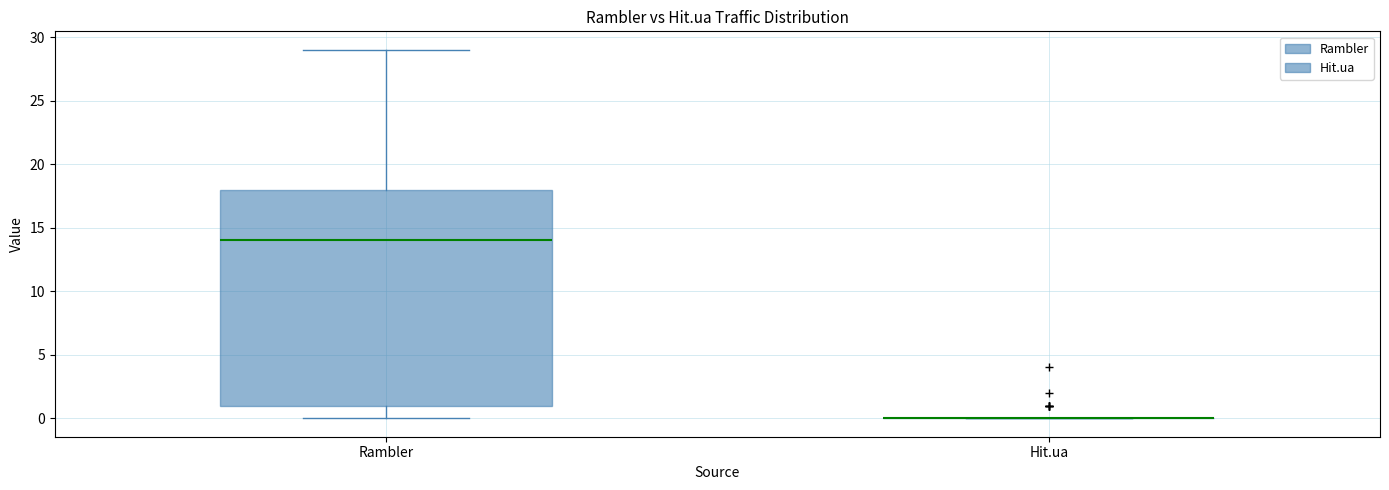

Reading left to right, read every box against the y-axis: the position of its median line, the range the box covers, and the ends of its whiskers. The values are not printed on the chart, so give them approximately, as read against the axis.

Rambler: median 14, box 1 to 18, whiskers 0 to 29
Hit.ua: box collapsed to a line at 0, whiskers 0 to 0